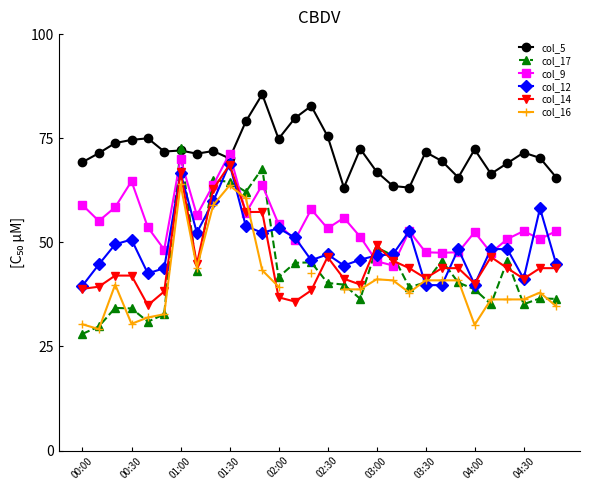

Is it true that col_5 equals 19.1 at 00:00?

False